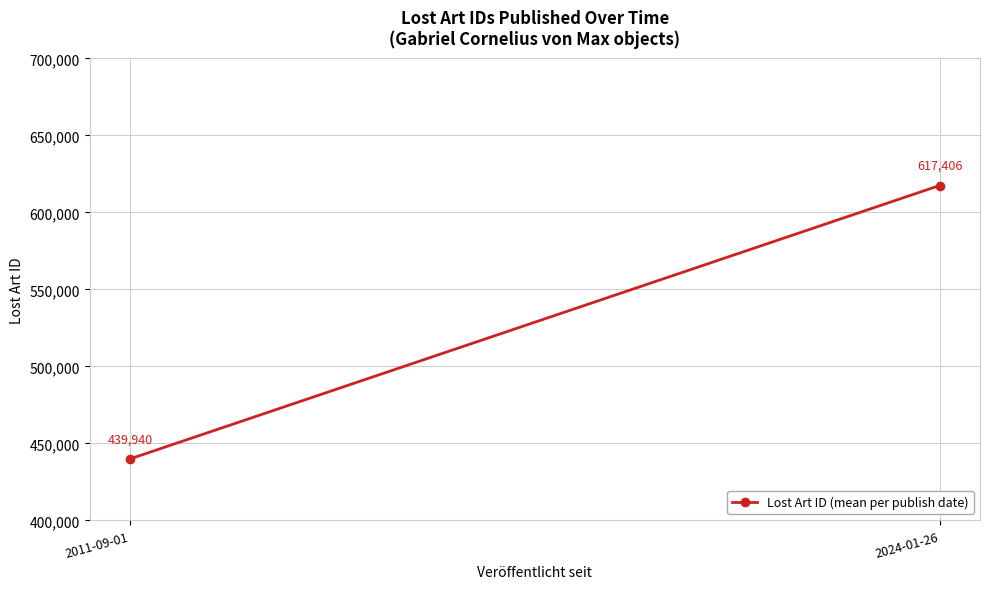

What value does the data have at 2011-09-01?

439940.0